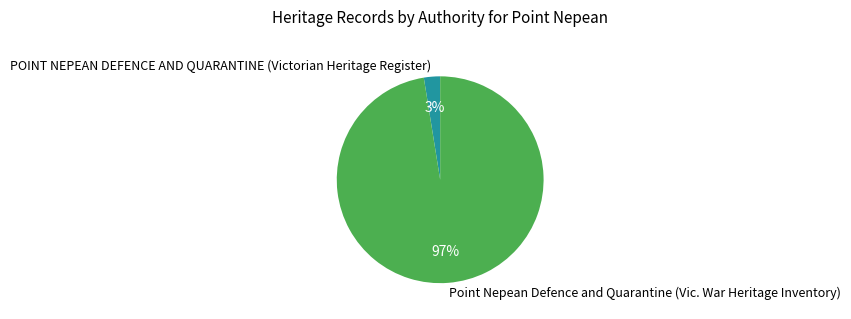

Rank the categories by value from highest to lowest.

Point Nepean Defence and Quarantine (Vic. War Heritage Inventory), POINT NEPEAN DEFENCE AND QUARANTINE (Victorian Heritage Register)